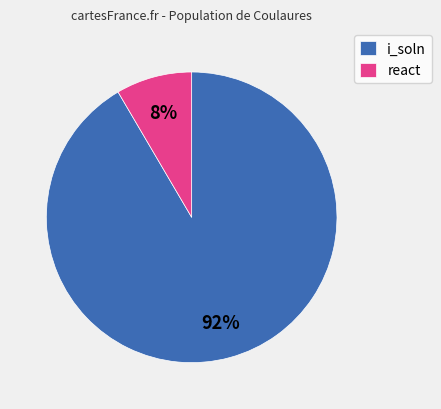

What percentage is the react slice, to the nearest percent?

8%